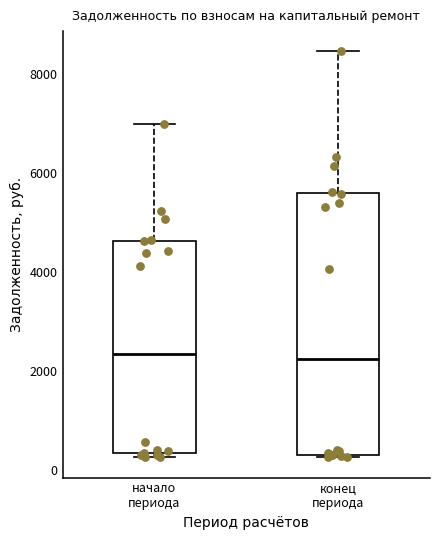

Which box is the tallest, from its lower edge to its upper edge?

конец периода